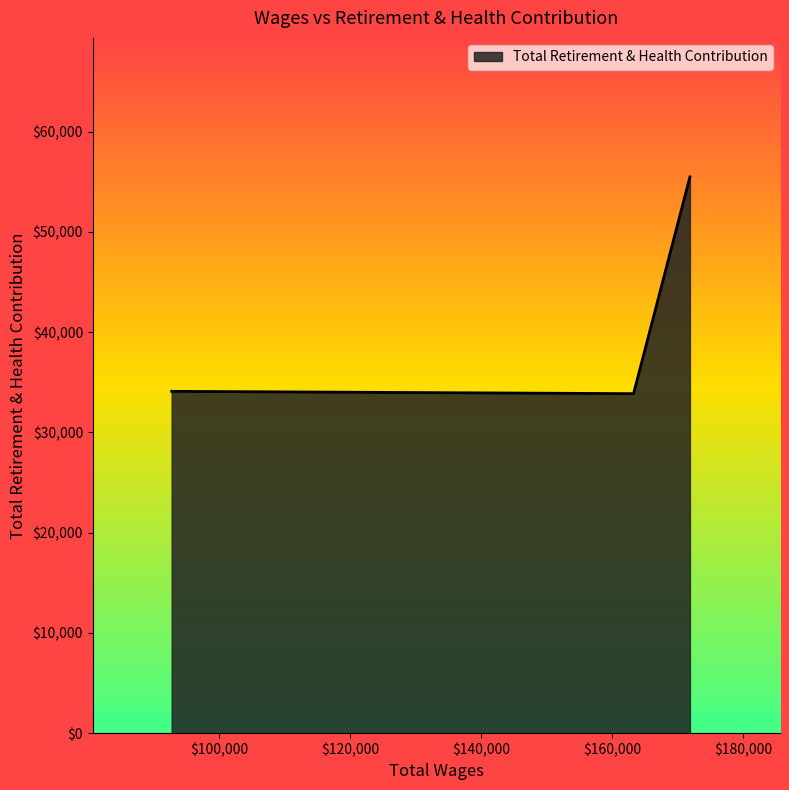

What is the difference between the maximum and minimum values?

21616